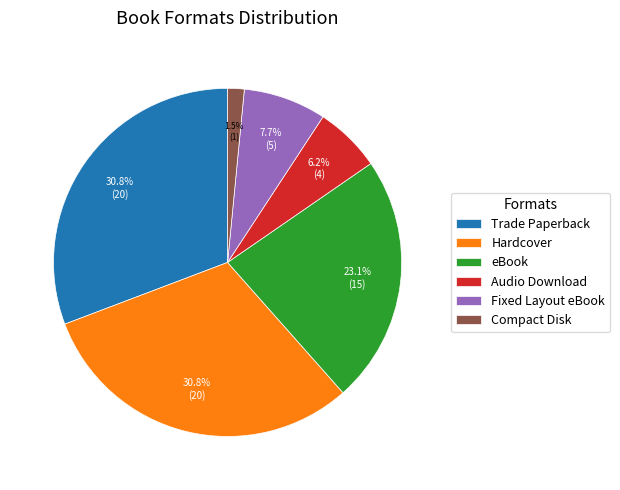

How many segments does this pie chart have?

6